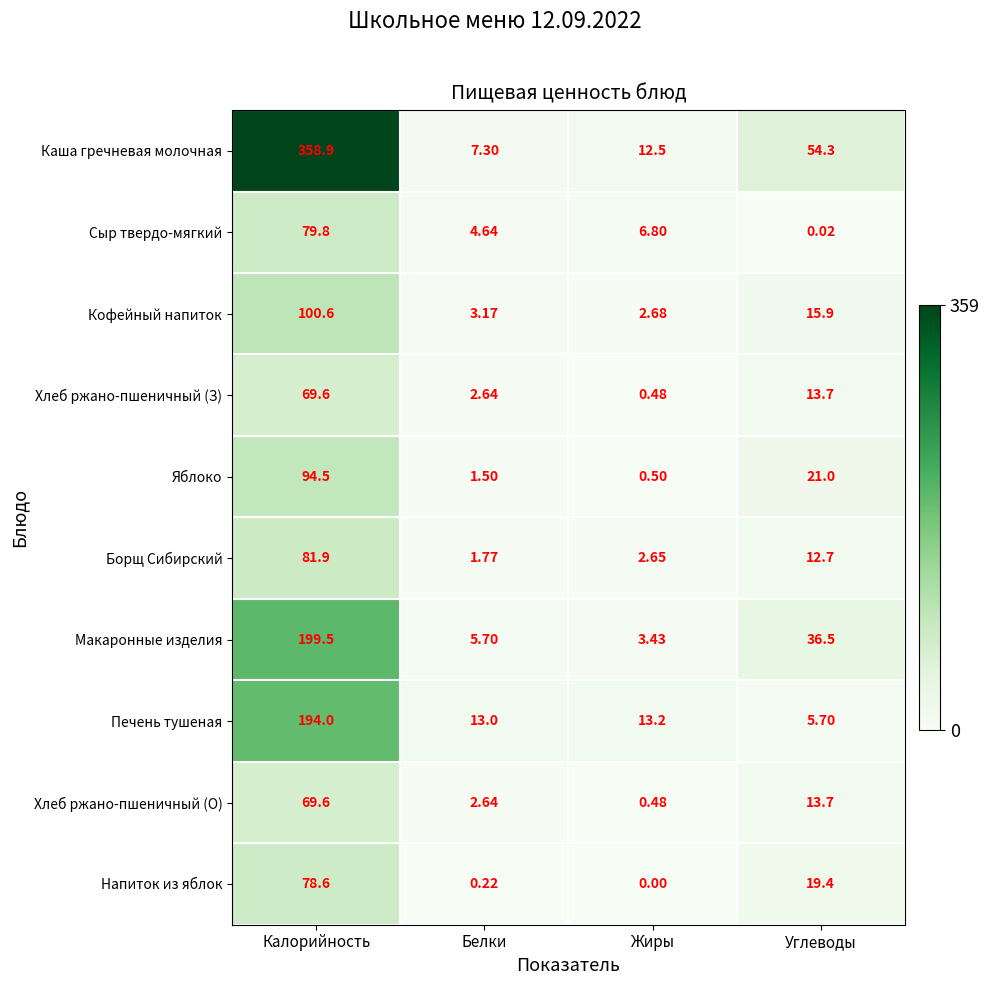

List the labels in order of Хлеб ржано-пшеничный (З) value, largest first.

Калорийность, Углеводы, Белки, Жиры